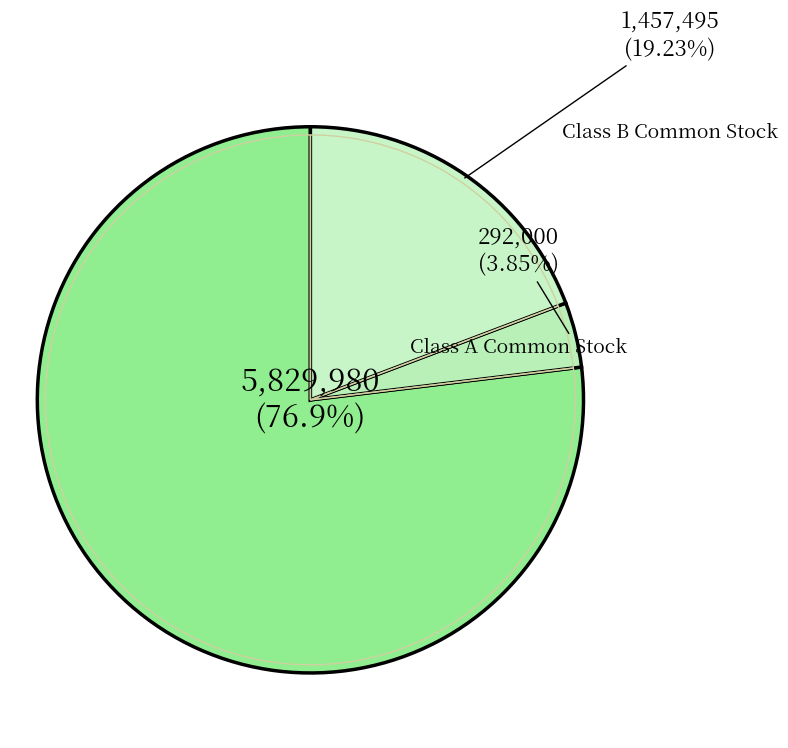

Is Class A Common Stock the majority of the pie?

No